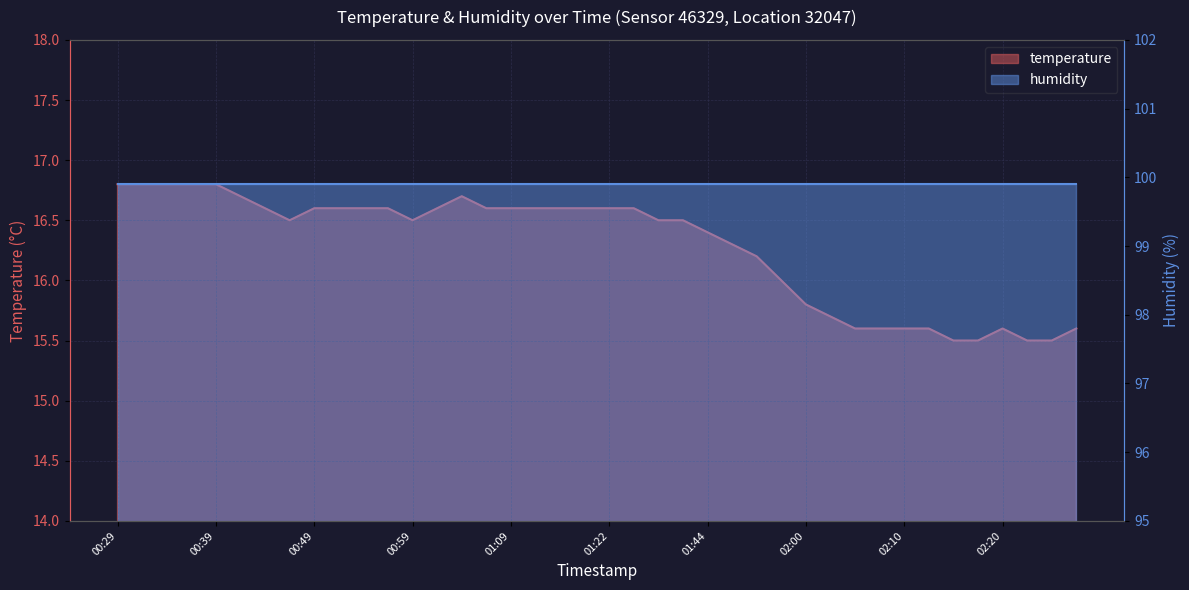

Where is the data nearest to the value 16?

01:55